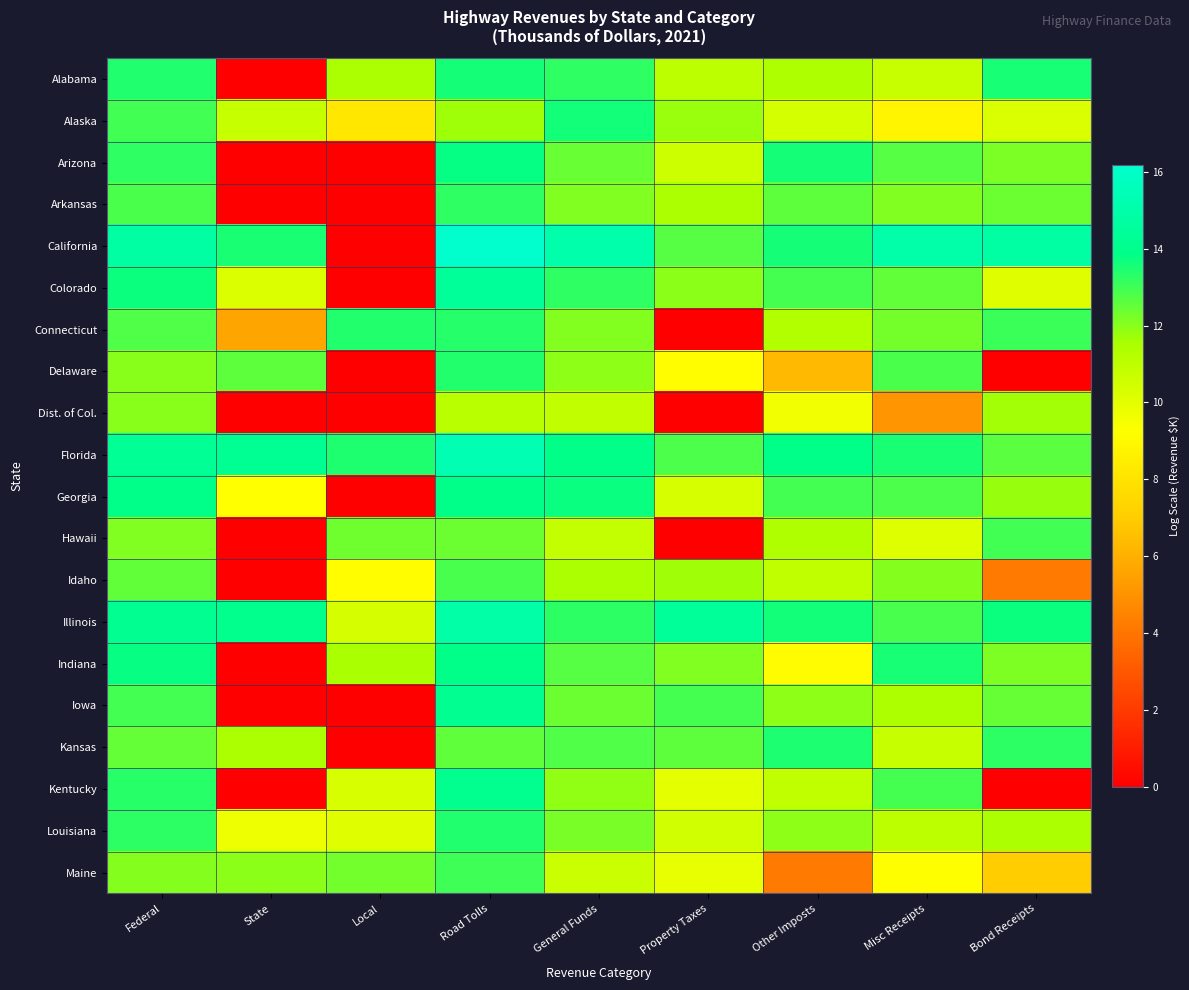

Reading left to right, what are all the values shown in this chart?

Alabama: Federal=13.4	State=0.0	Local=11.5	Road Tolls=13.6	General Funds=13.2	Property Taxes=11.1	Other Imposts=11.4	Misc Receipts=10.7	Bond Receipts=13.5
Alaska: Federal=13.0	State=10.8	Local=8.2	Road Tolls=11.7	General Funds=13.6	Property Taxes=11.8	Other Imposts=10.4	Misc Receipts=8.8	Bond Receipts=10.3
Arizona: Federal=13.2	State=0.0	Local=0.0	Road Tolls=13.8	General Funds=12.4	Property Taxes=10.6	Other Imposts=13.6	Misc Receipts=12.7	Bond Receipts=12.2
Arkansas: Federal=12.8	State=0.0	Local=0.0	Road Tolls=13.2	General Funds=12.1	Property Taxes=11.5	Other Imposts=12.6	Misc Receipts=12.1	Bond Receipts=12.4
California: Federal=14.8	State=13.5	Local=0.0	Road Tolls=16.2	General Funds=15.0	Property Taxes=12.7	Other Imposts=13.6	Misc Receipts=14.9	Bond Receipts=14.8
Colorado: Federal=13.7	State=10.2	Local=0.0	Road Tolls=14.4	General Funds=13.2	Property Taxes=11.9	Other Imposts=12.9	Misc Receipts=12.5	Bond Receipts=10.1
Connecticut: Federal=12.8	State=5.7	Local=13.4	Road Tolls=13.3	General Funds=12.1	Property Taxes=0.0	Other Imposts=11.3	Misc Receipts=12.3	Bond Receipts=13.1
Delaware: Federal=12.0	State=12.6	Local=0.0	Road Tolls=13.4	General Funds=11.9	Property Taxes=9.2	Other Imposts=6.3	Misc Receipts=12.9	Bond Receipts=0.0
Dist. of Col.: Federal=12.0	State=0.0	Local=0.0	Road Tolls=11.1	General Funds=10.9	Property Taxes=0.0	Other Imposts=9.6	Misc Receipts=5.1	Bond Receipts=11.7
Florida: Federal=14.3	State=14.2	Local=13.4	Road Tolls=15.3	General Funds=13.9	Property Taxes=12.8	Other Imposts=13.9	Misc Receipts=13.5	Bond Receipts=12.6
Georgia: Federal=13.9	State=9.3	Local=0.0	Road Tolls=13.9	General Funds=13.7	Property Taxes=10.4	Other Imposts=12.9	Misc Receipts=12.8	Bond Receipts=11.8
Hawaii: Federal=12.1	State=0.0	Local=12.3	Road Tolls=12.4	General Funds=10.9	Property Taxes=0.0	Other Imposts=11.4	Misc Receipts=10.1	Bond Receipts=13.0
Idaho: Federal=12.5	State=0.0	Local=9.2	Road Tolls=12.9	General Funds=11.5	Property Taxes=11.7	Other Imposts=10.9	Misc Receipts=12.1	Bond Receipts=4.2
Illinois: Federal=14.1	State=14.0	Local=10.4	Road Tolls=14.9	General Funds=13.3	Property Taxes=14.4	Other Imposts=13.6	Misc Receipts=12.9	Bond Receipts=13.7
Indiana: Federal=13.7	State=0.0	Local=11.5	Road Tolls=13.9	General Funds=12.7	Property Taxes=12.1	Other Imposts=9.1	Misc Receipts=13.5	Bond Receipts=12.2
Iowa: Federal=12.9	State=0.0	Local=0.0	Road Tolls=14.1	General Funds=12.4	Property Taxes=12.9	Other Imposts=11.9	Misc Receipts=11.4	Bond Receipts=12.5
Kansas: Federal=12.5	State=11.5	Local=0.0	Road Tolls=12.6	General Funds=12.8	Property Taxes=12.6	Other Imposts=13.5	Misc Receipts=10.8	Bond Receipts=13.3
Kentucky: Federal=13.3	State=0.0	Local=10.3	Road Tolls=14.1	General Funds=11.9	Property Taxes=10.0	Other Imposts=10.9	Misc Receipts=12.9	Bond Receipts=0.0
Louisiana: Federal=13.3	State=9.7	Local=10.1	Road Tolls=13.4	General Funds=12.2	Property Taxes=10.5	Other Imposts=11.9	Misc Receipts=11.0	Bond Receipts=11.5
Maine: Federal=12.1	State=12.0	Local=12.3	Road Tolls=13.0	General Funds=10.7	Property Taxes=9.9	Other Imposts=4.2	Misc Receipts=9.2	Bond Receipts=7.0